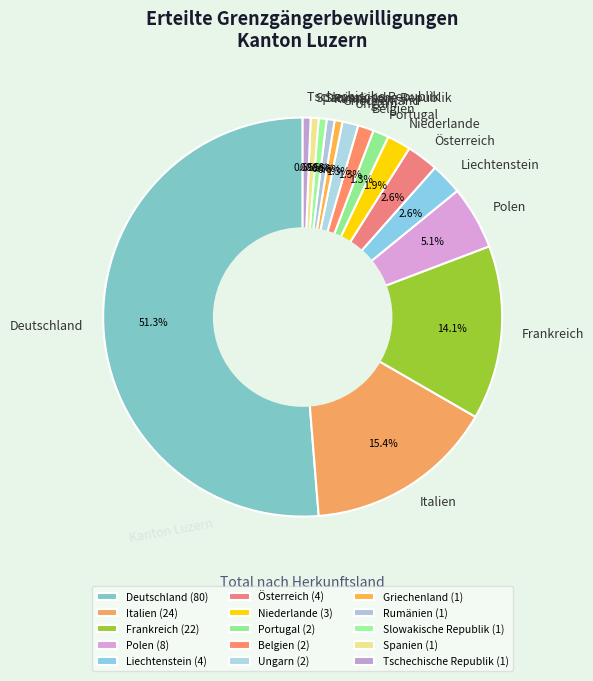

To the nearest percent, what percentage of the pie is Österreich?

3%